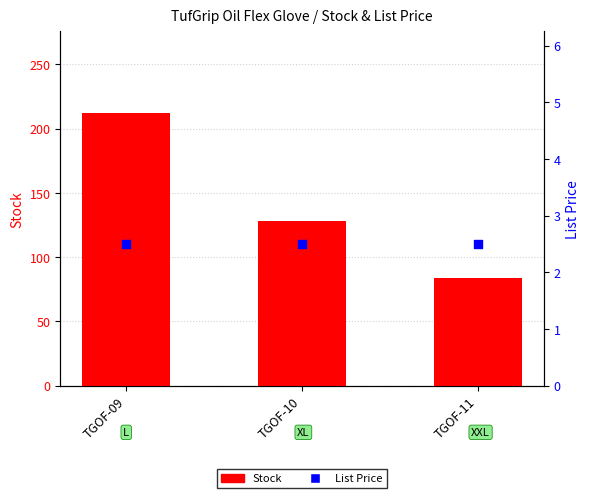

At which category is the sum across all series the highest?

TGOF-09